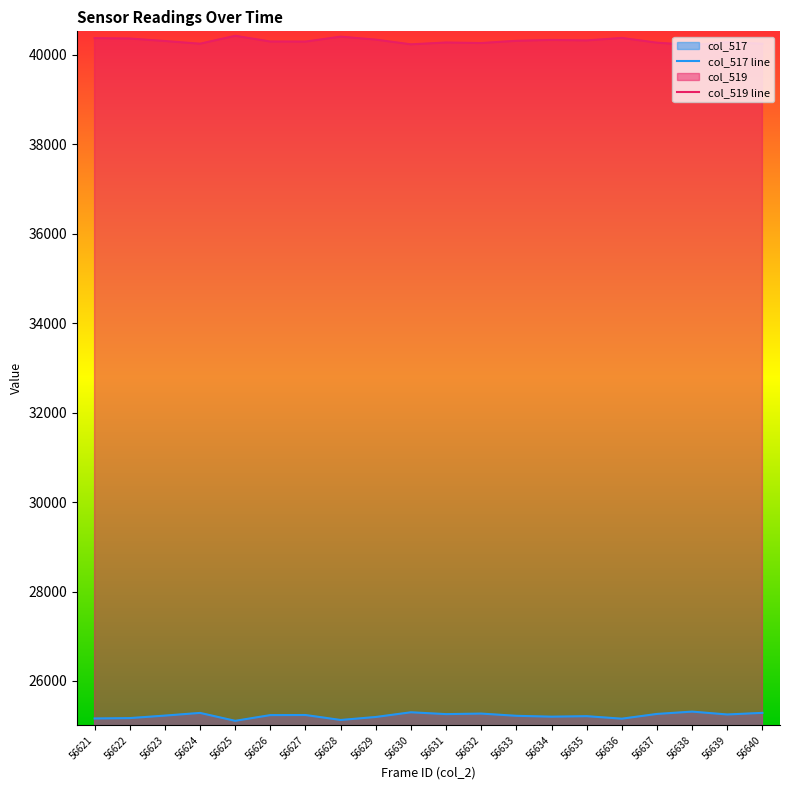

Which series has the largest range (max minus min)?

col_517 line